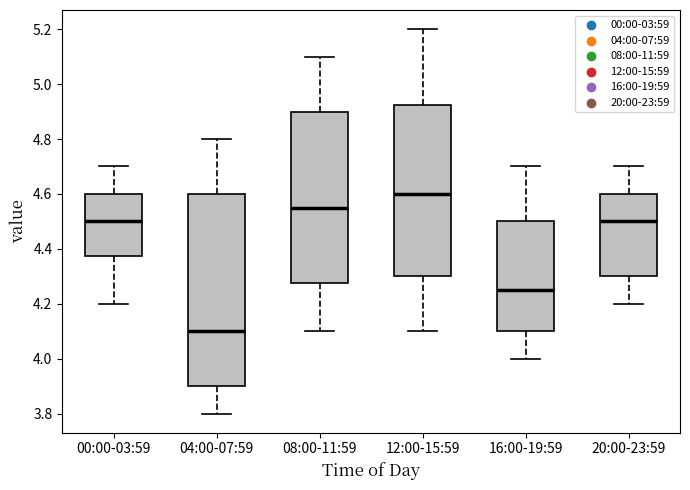

Reading left to right, transcribe this box plot: for each box, give where its median line is, the range the box spans, and where its two whiskers end, as read against the y-axis. The values are not printed on the chart, so give them approximately, as read against the axis.

00:00-03:59: median 4.50, box 4.38 to 4.60, whiskers 4.20 to 4.70
04:00-07:59: median 4.10, box 3.90 to 4.60, whiskers 3.80 to 4.80
08:00-11:59: median 4.56, box 4.28 to 4.90, whiskers 4.10 to 5.10
12:00-15:59: median 4.60, box 4.30 to 4.92, whiskers 4.10 to 5.20
16:00-19:59: median 4.26, box 4.10 to 4.50, whiskers 4.00 to 4.70
20:00-23:59: median 4.50, box 4.30 to 4.60, whiskers 4.20 to 4.70